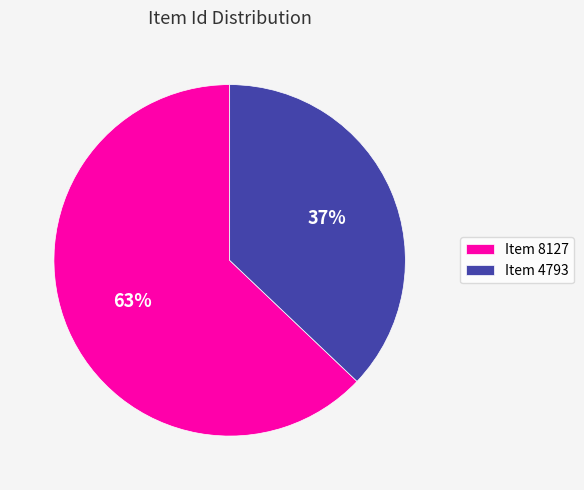

Is Item 8127 the majority of the pie?

Yes